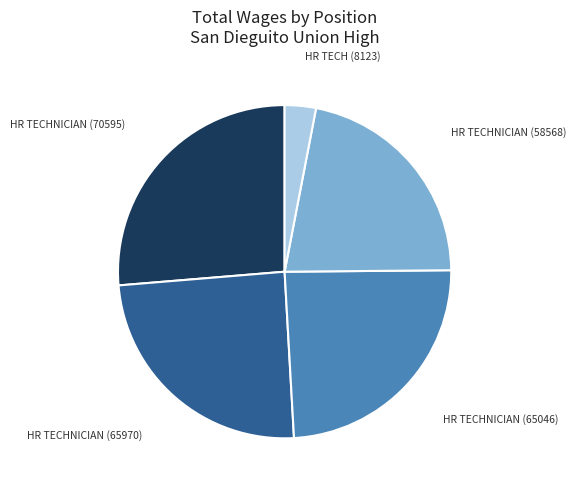

Is there any slice that represents more than half of the pie?

No